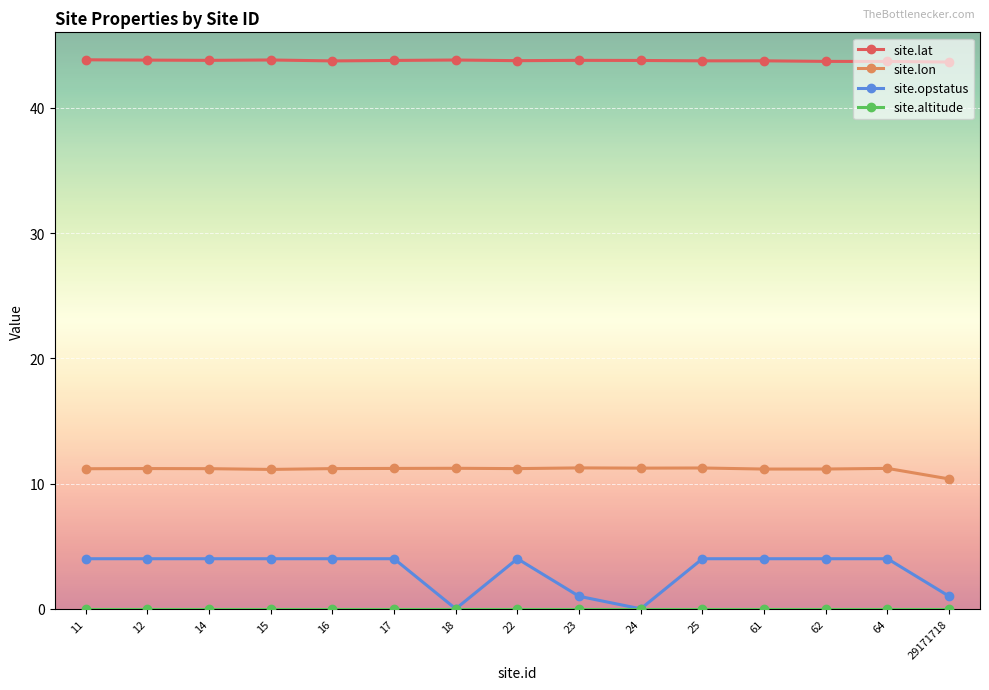

How many data points does each series have?

15